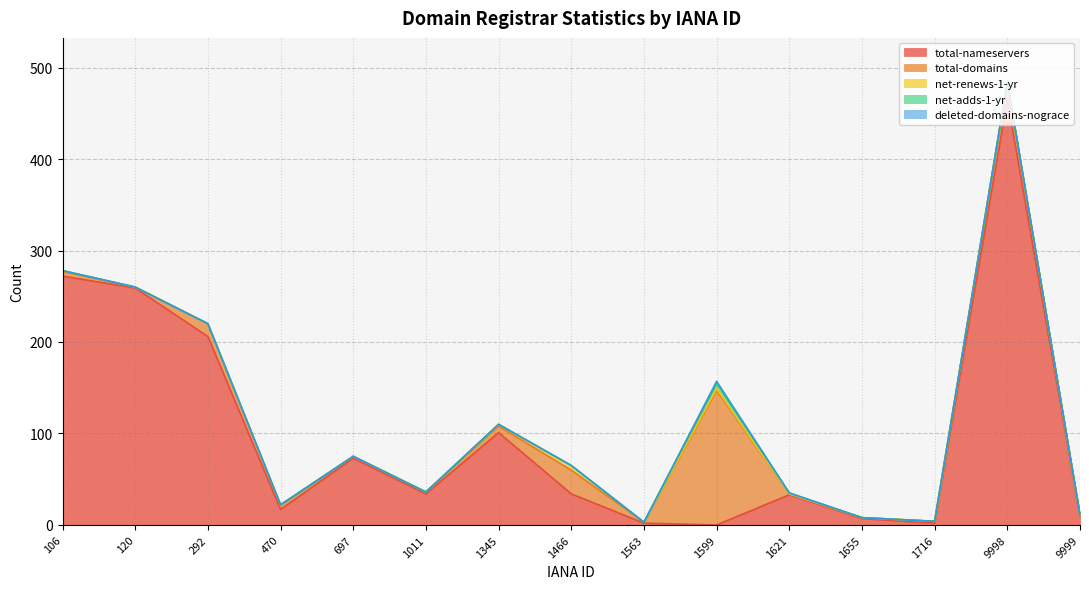

List the series in order of their peak value, highest first.

total-nameservers, total-domains, net-adds-1-yr, net-renews-1-yr, deleted-domains-nograce